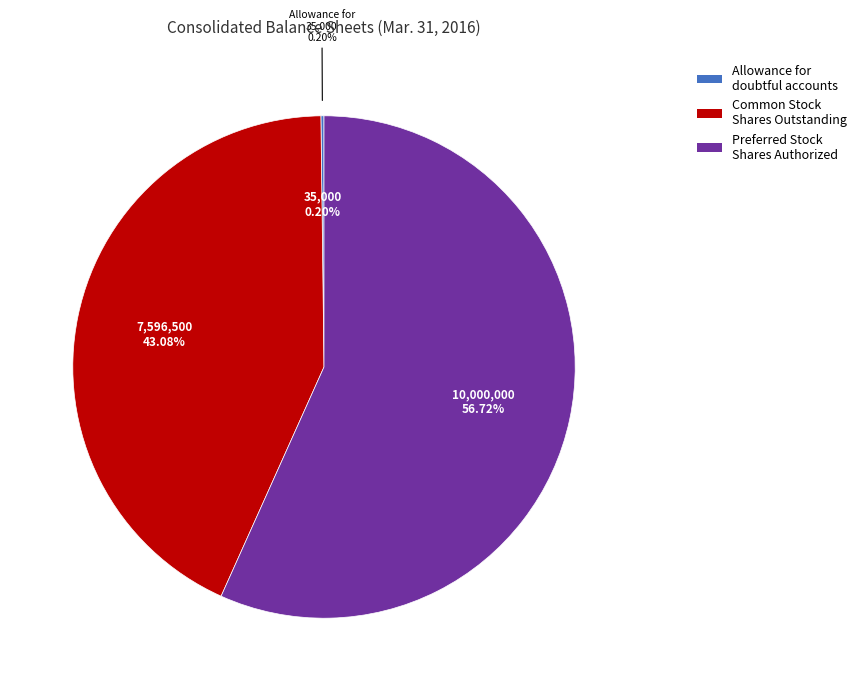

Do Common Stock, Shares, Outstanding and Allowance for doubtful accounts together represent more than half of the pie?

No